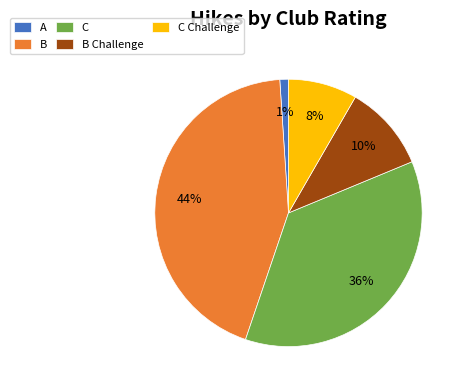

To the nearest percent, what is the difference between the B and A slice percentages?

43%